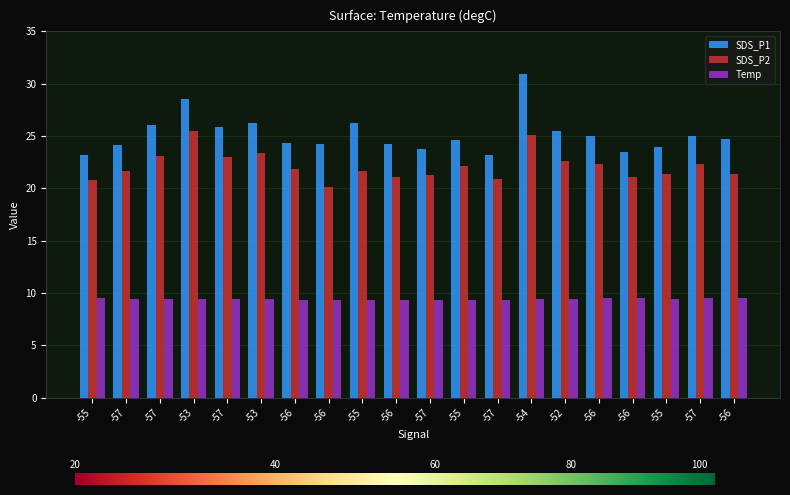

How many distinct data groups are displayed?

3